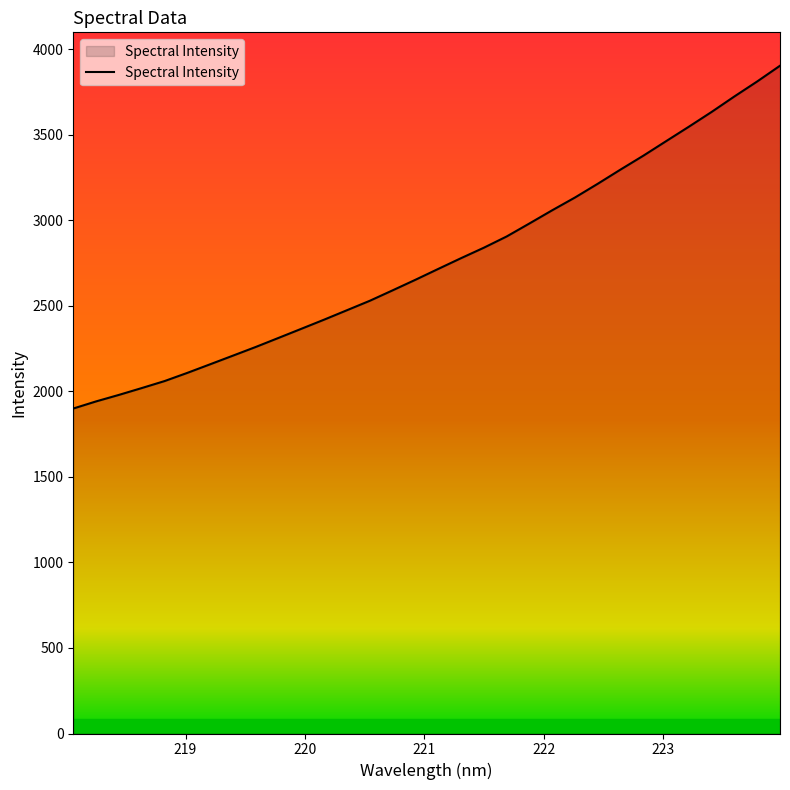

What is the smallest value displayed?

1899.5